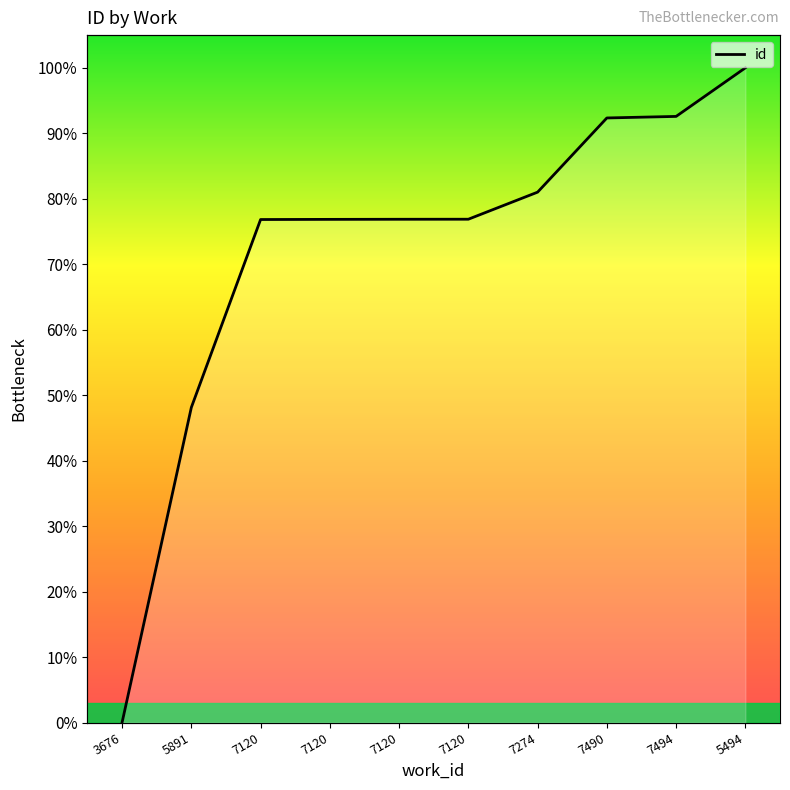

Reading left to right, extract all data points from this chart.

3676=0.0	5891=48.1	7120=76.8	7120=76.9	7120=76.9	7120=76.9	7274=81.0	7490=92.3	7494=92.6	5494=100.0